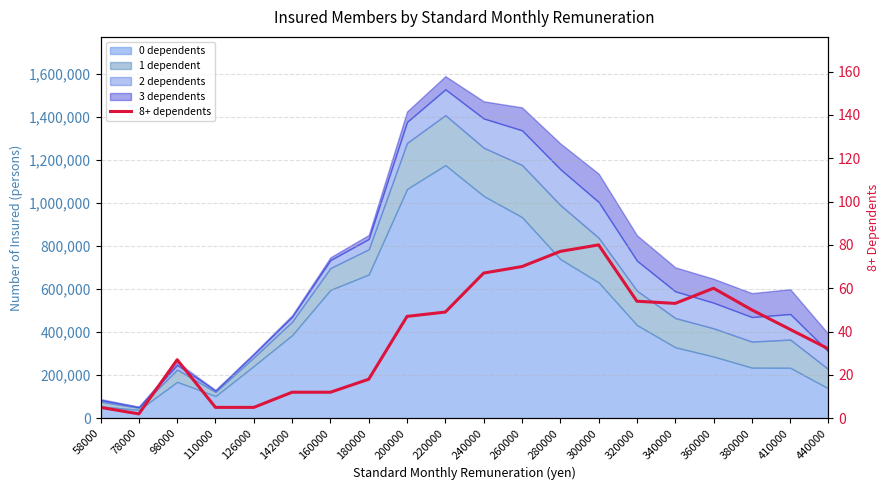

List the labels in order of value, largest first.

300000, 280000, 260000, 240000, 360000, 320000, 340000, 380000, 220000, 200000, 410000, 440000, 98000, 180000, 142000, 160000, 58000, 110000, 126000, 78000